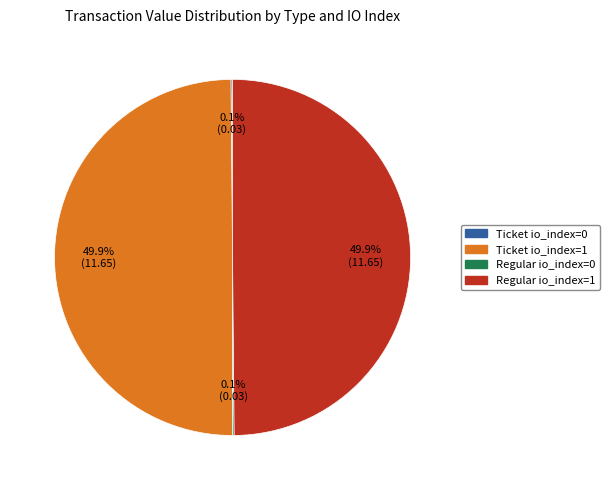

How much of the chart is everything except Ticket io_index=1?

50.1%